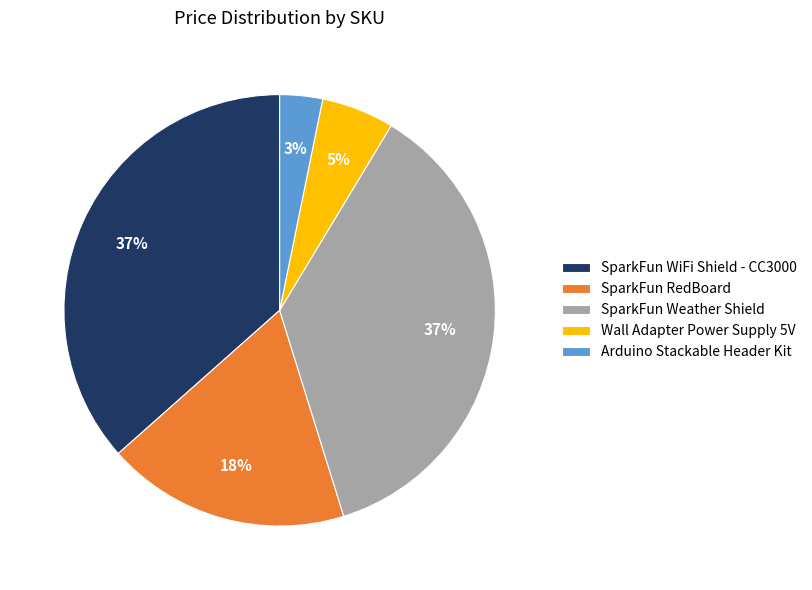

What percentage is the Wall Adapter Power Supply 5V slice, to the nearest percent?

5%